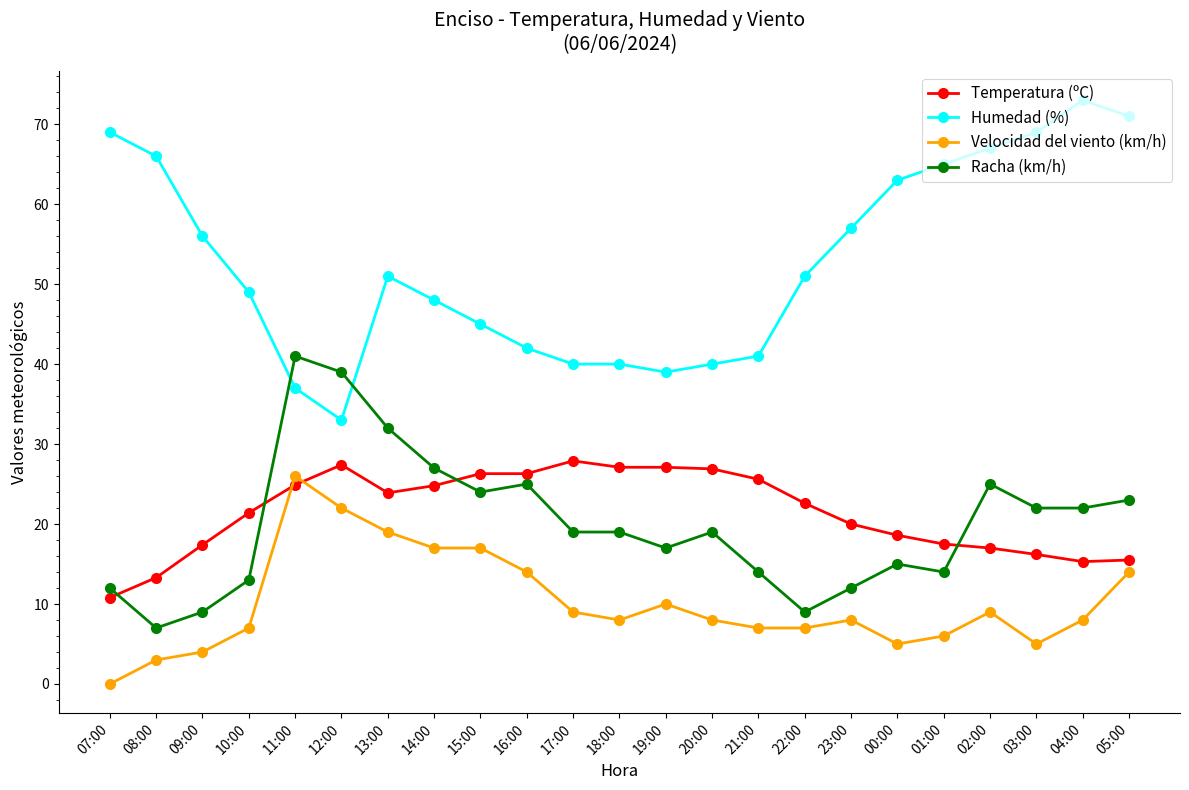

The value of Temperatura (ºC) at 18:00 is 15.8. True or false?

False